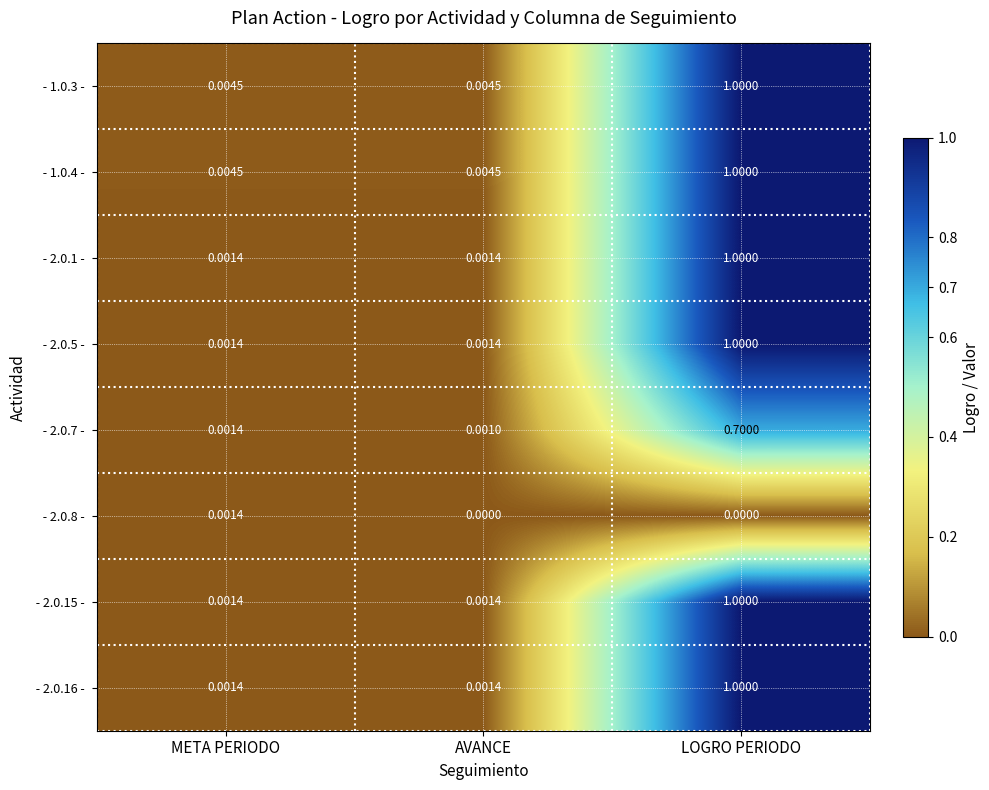

Which category has the highest value across all series?

LOGRO PERIODO